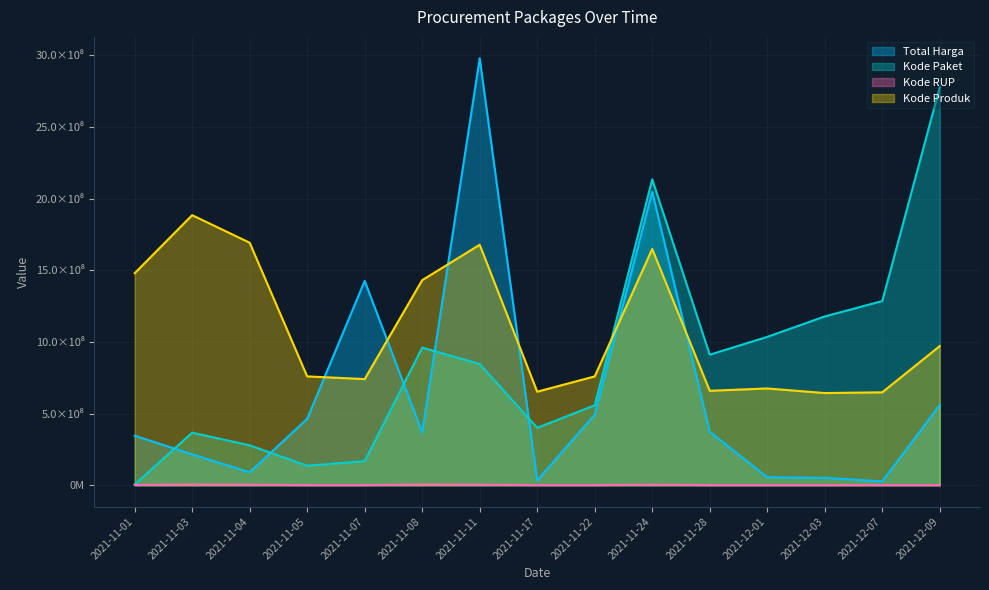

What is the total value across all series at 2021-11-11?

5507334035.4